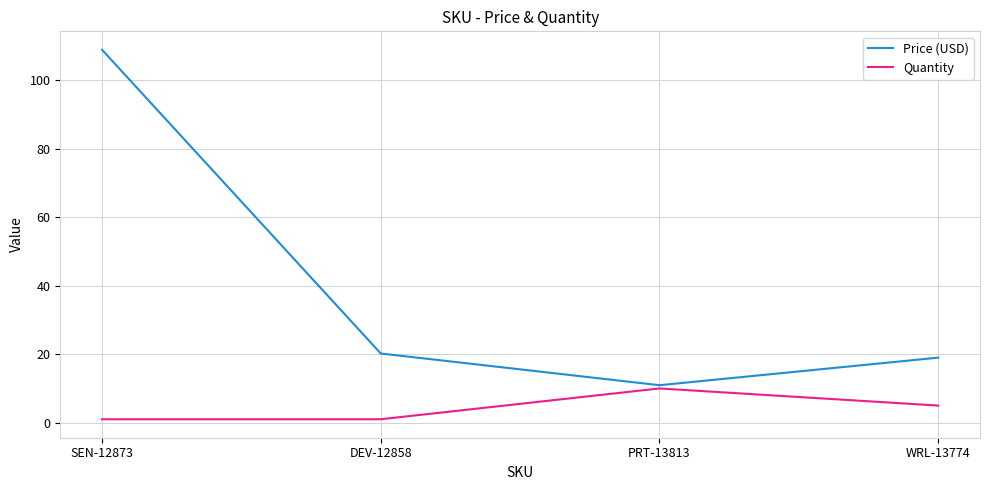

At which category does Price (USD) reach its first local valley?

PRT-13813